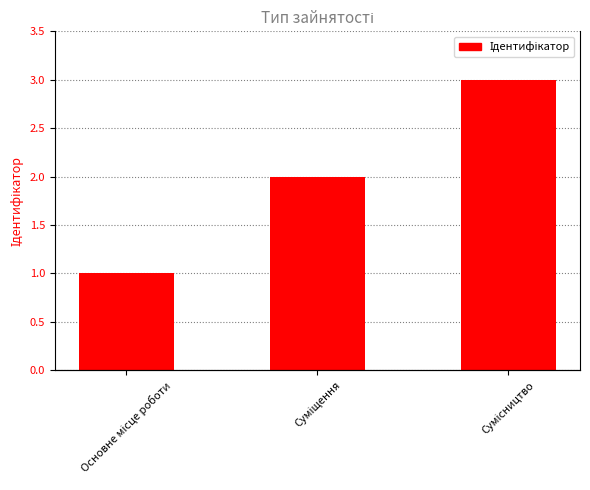

What is the smallest value displayed?

1